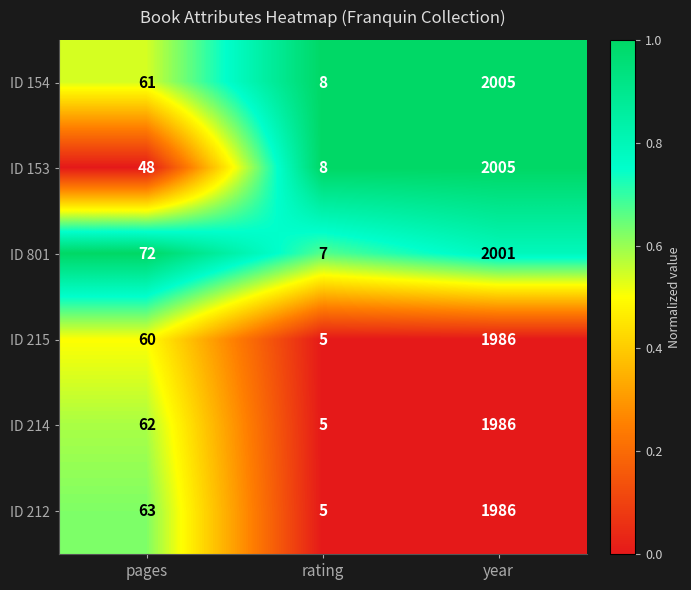

Which series has the largest total across all categories?

ID 801